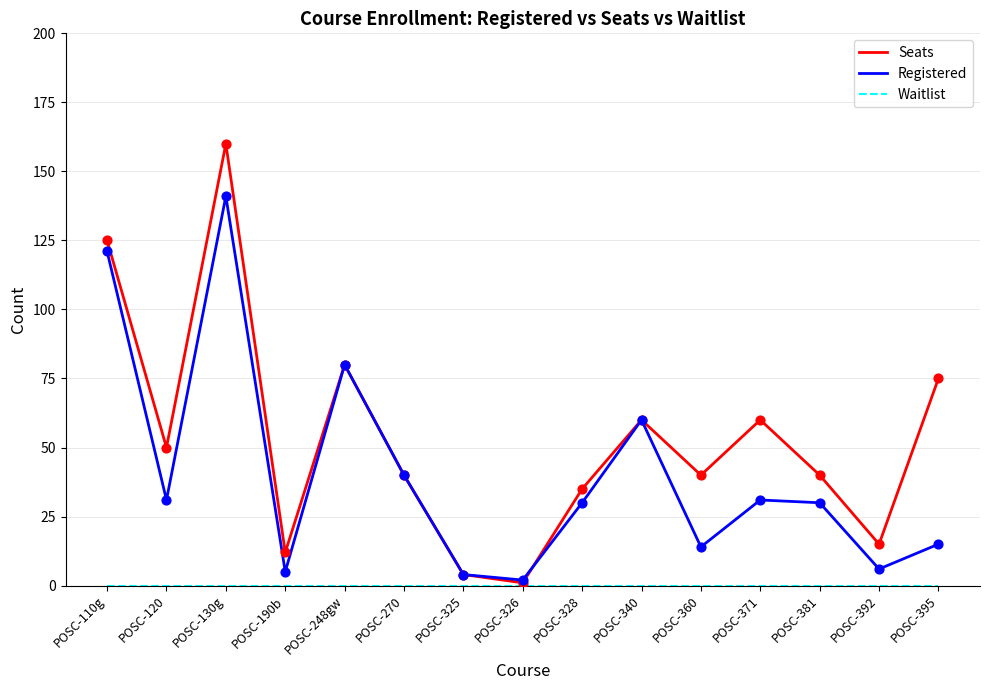

What is the total value across all series at POSC-190b?

17